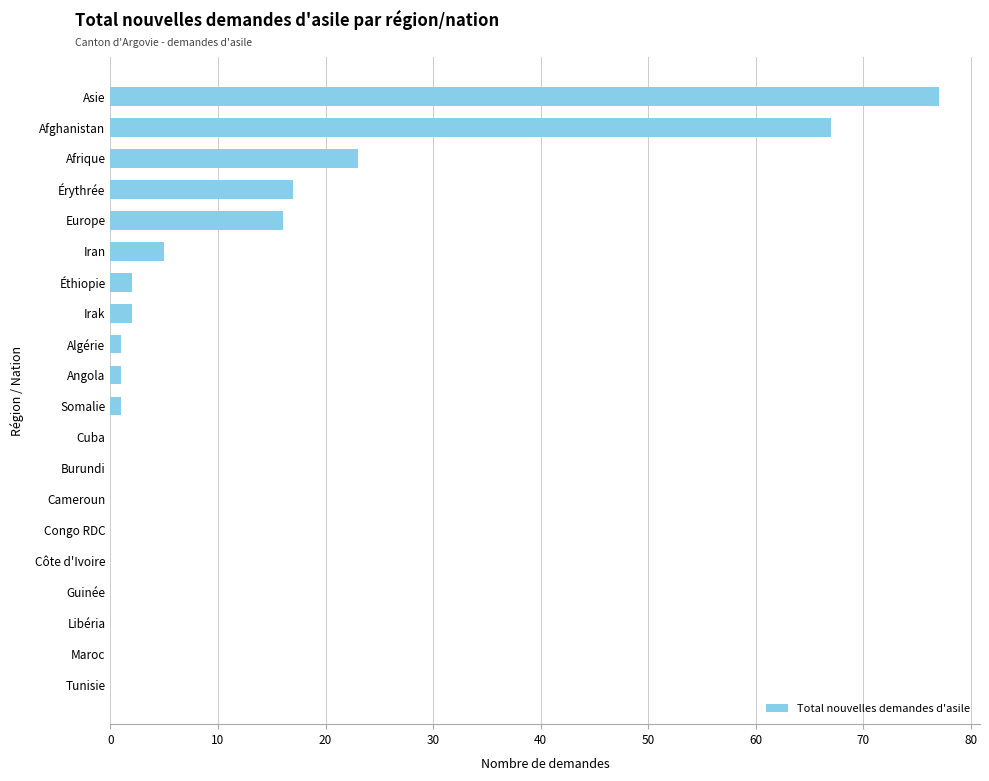

How many categories are shown in the chart?

20